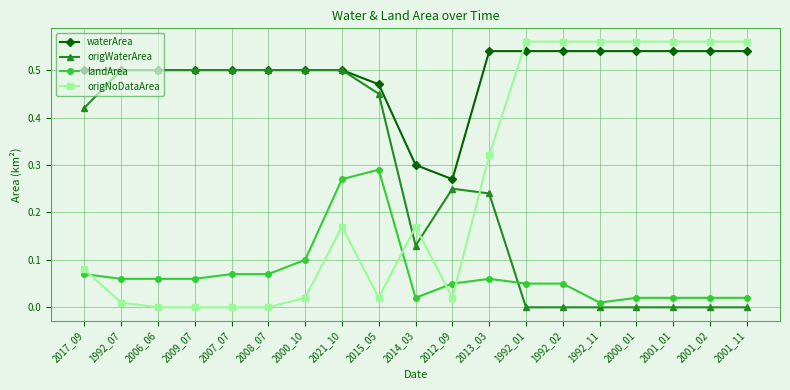

The landArea series shows 0.0 at 1992_02. True or false?

False